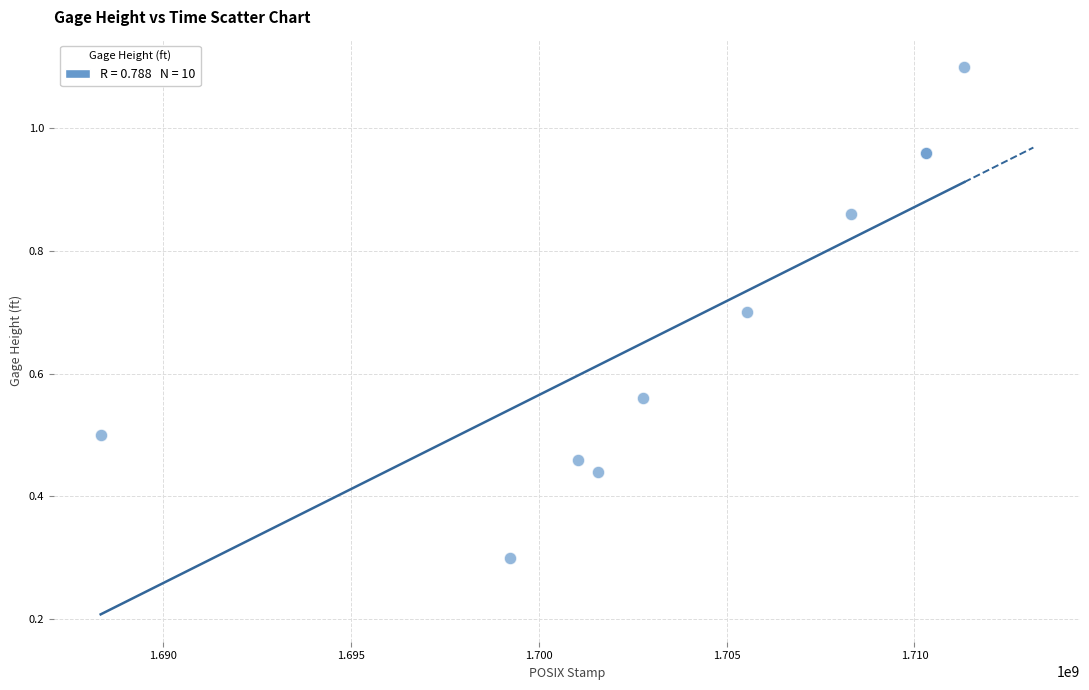

What Y value in the scatter plot is closest to 0?

0.3